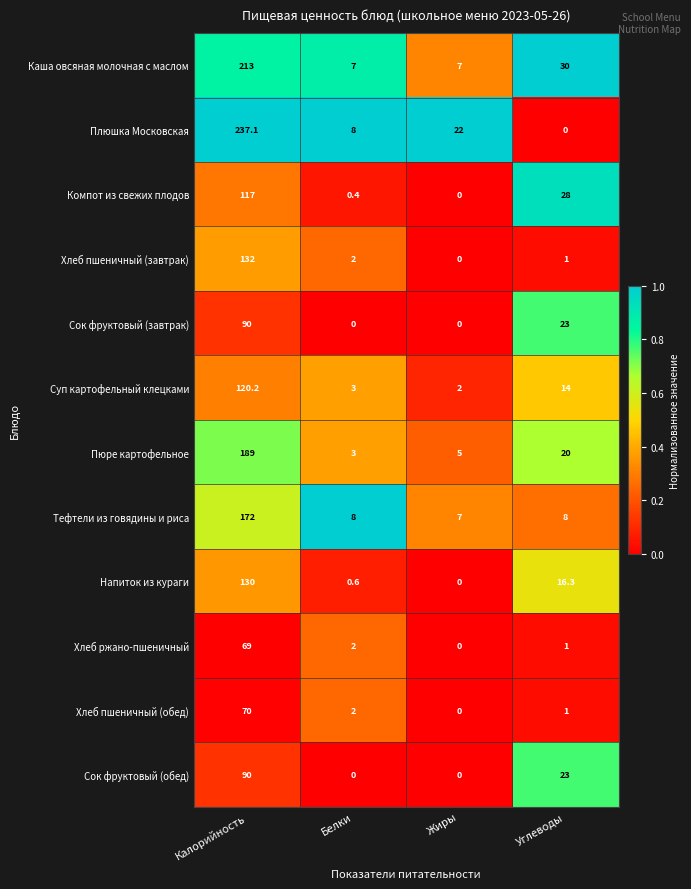

Rank the categories by Хлеб пшеничный (обед) value from lowest to highest.

Жиры, Углеводы, Белки, Калорийность